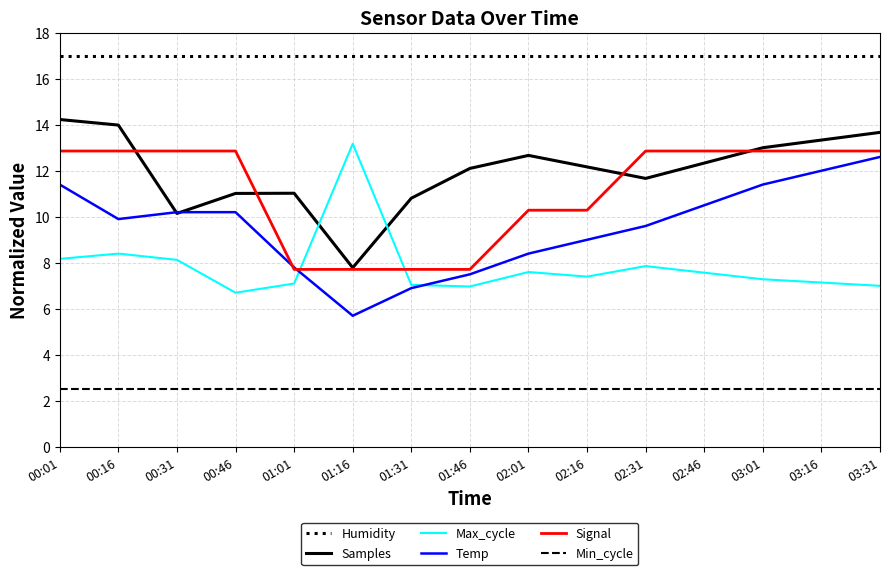

True or false: Humidity and Min_cycle intersect in this chart.

False